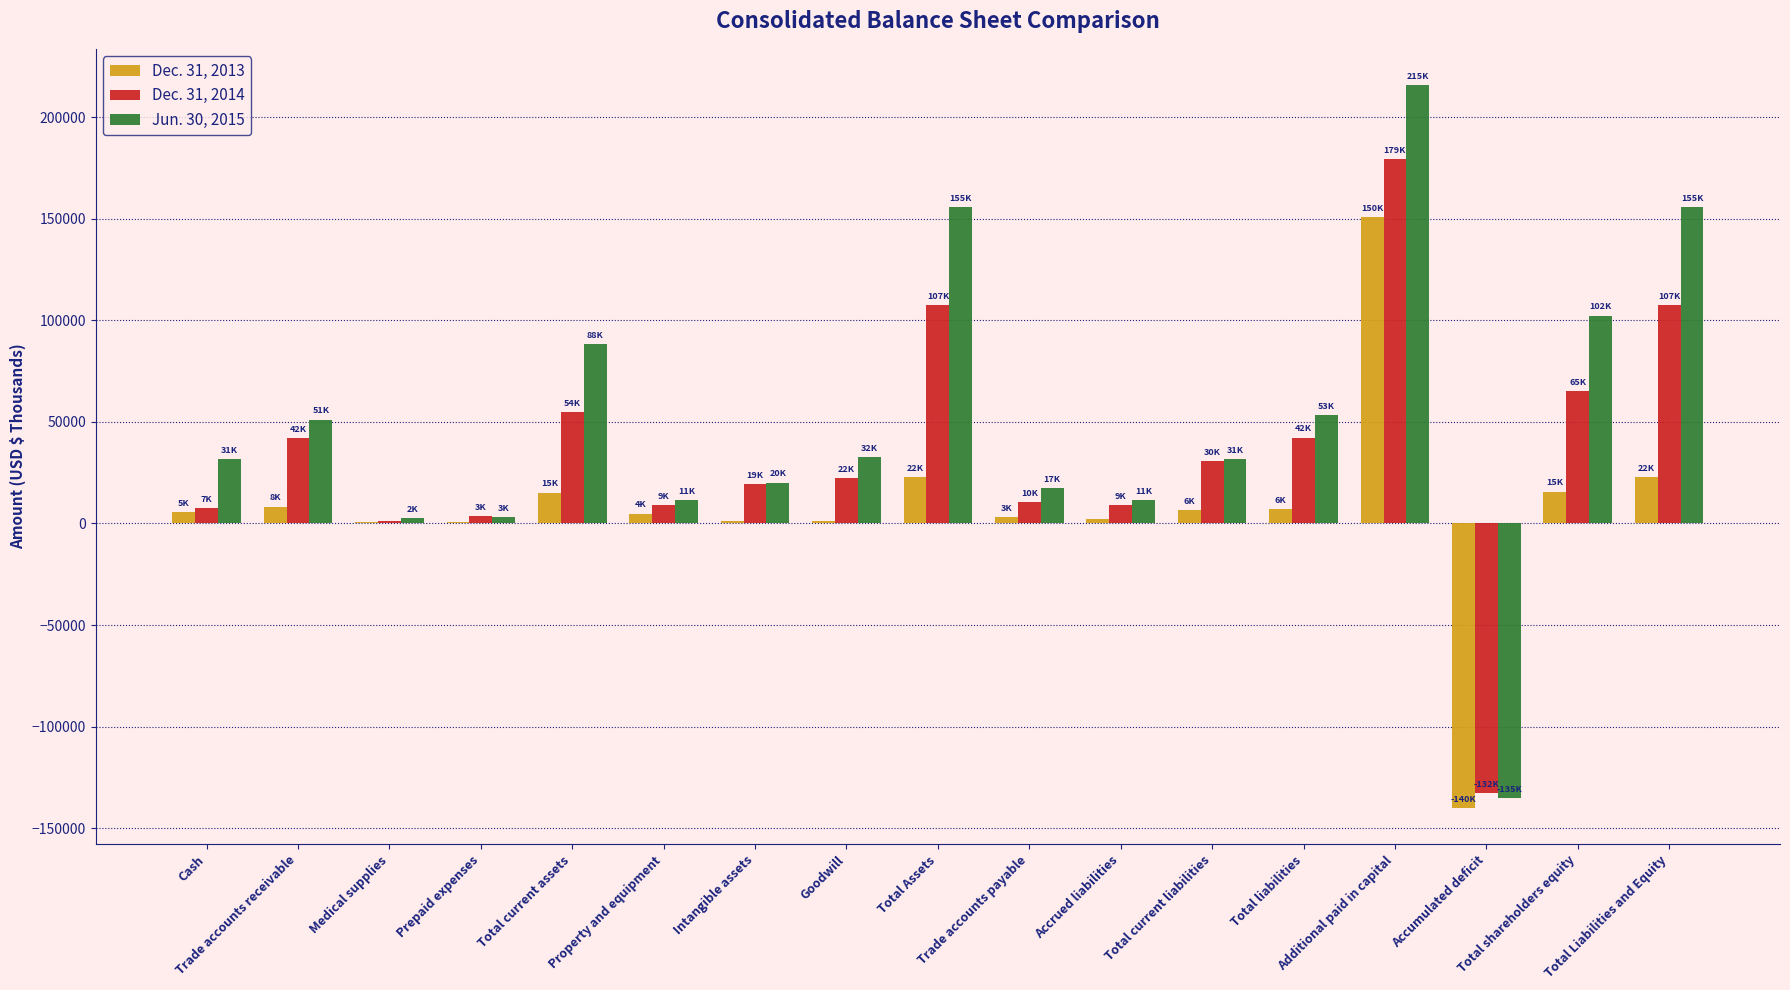

What is the maximum value shown in the chart?

215842